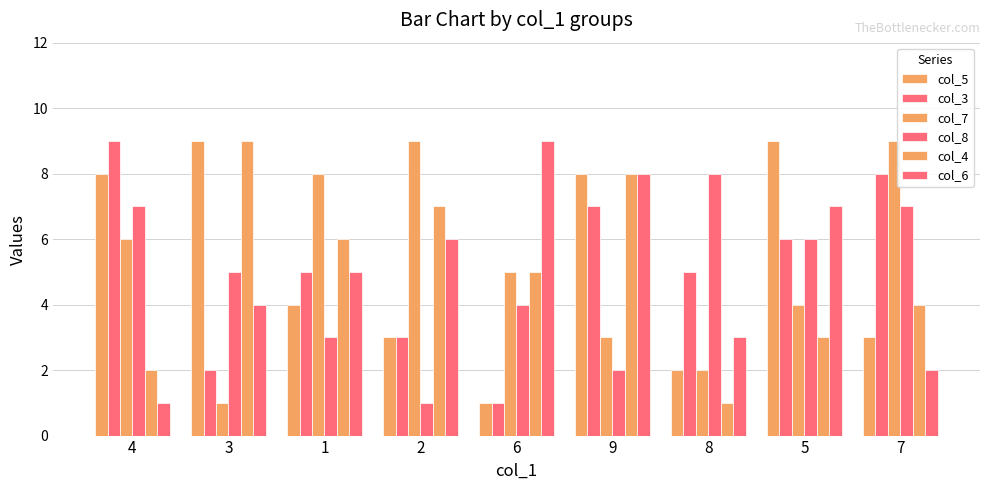

What is the maximum value for col_7?

9